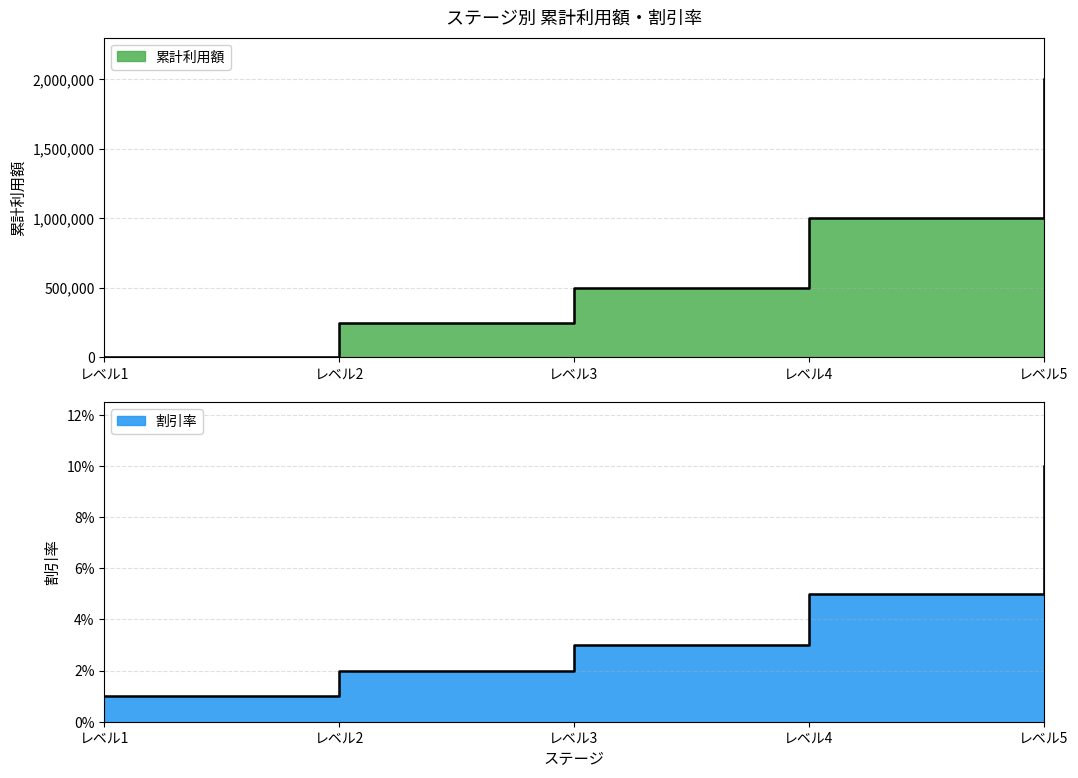

What are all the series names shown in the legend?

累計利用額, 割引率